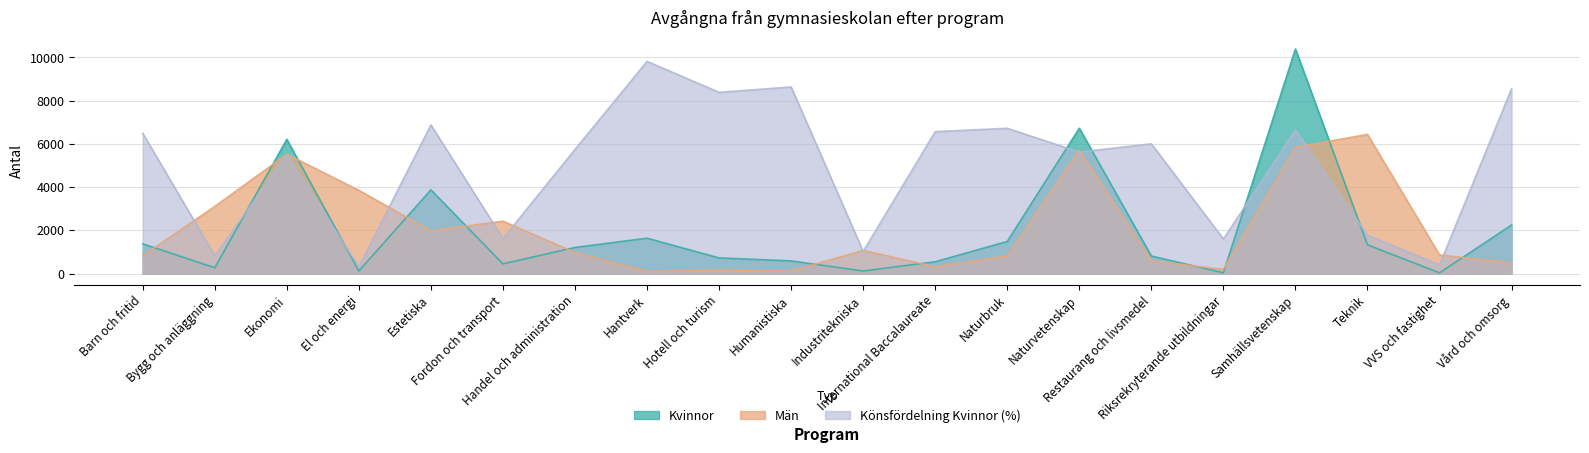

Which category has the lowest value across all series?

Riksrekryterande utbildningar